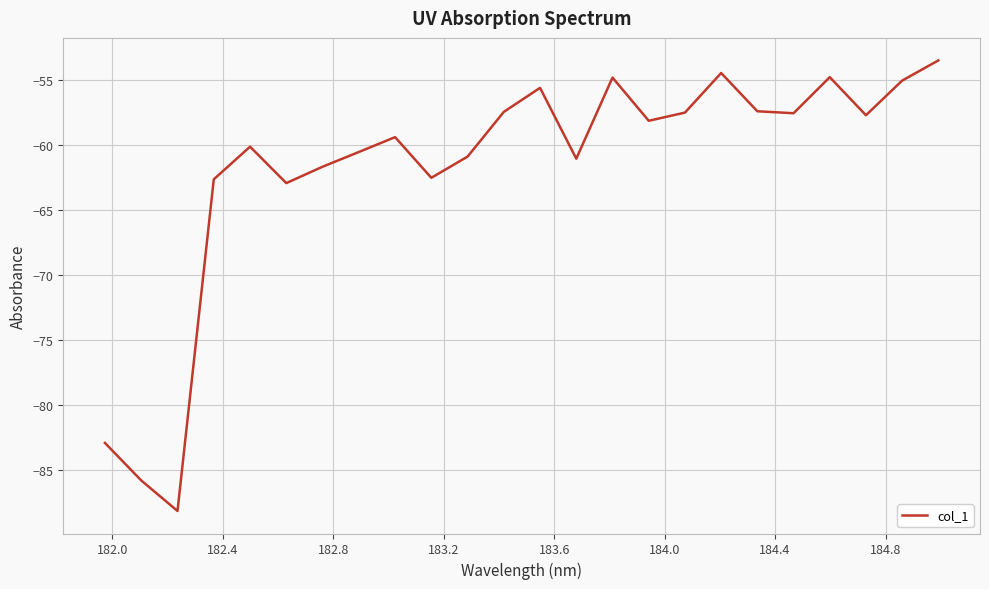

What is the greatest value displayed?

-53.5